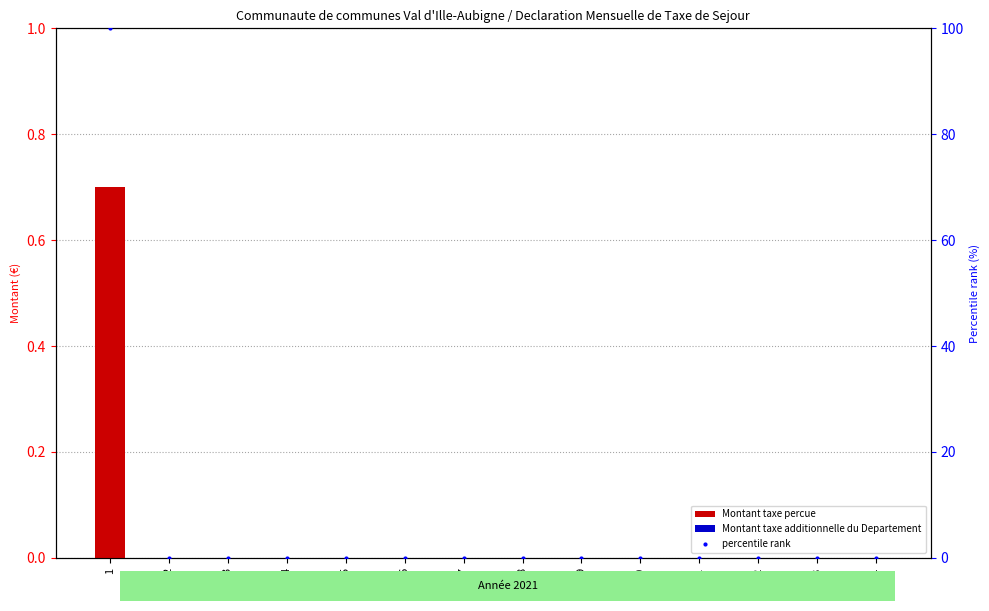

Rank the series at 5 from highest to lowest value.

Montant taxe percue, Montant taxe additionnelle du Departement, percentile rank